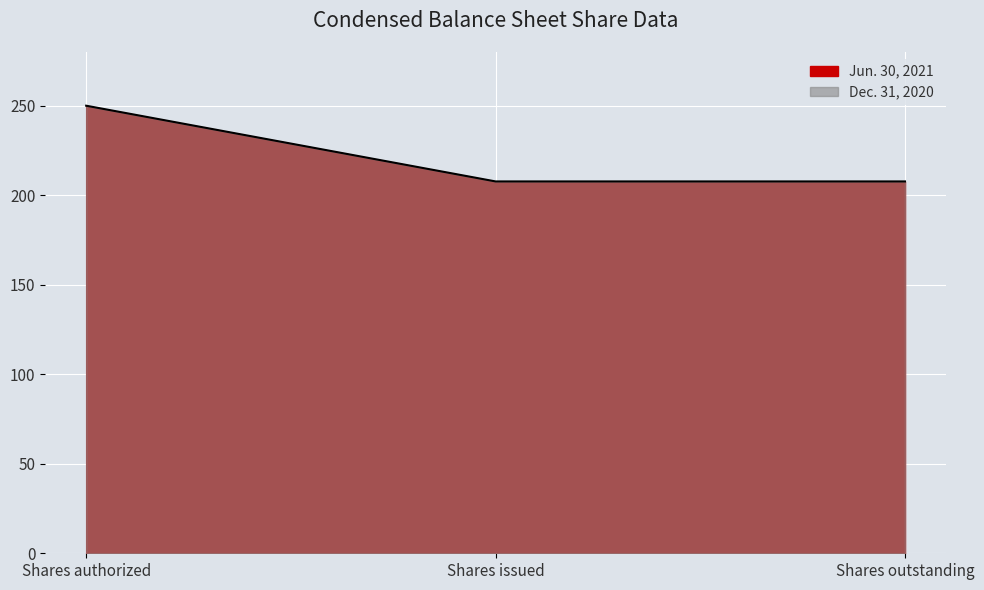

Rank the categories by value from highest to lowest.

Shares authorized, Shares issued, Shares outstanding